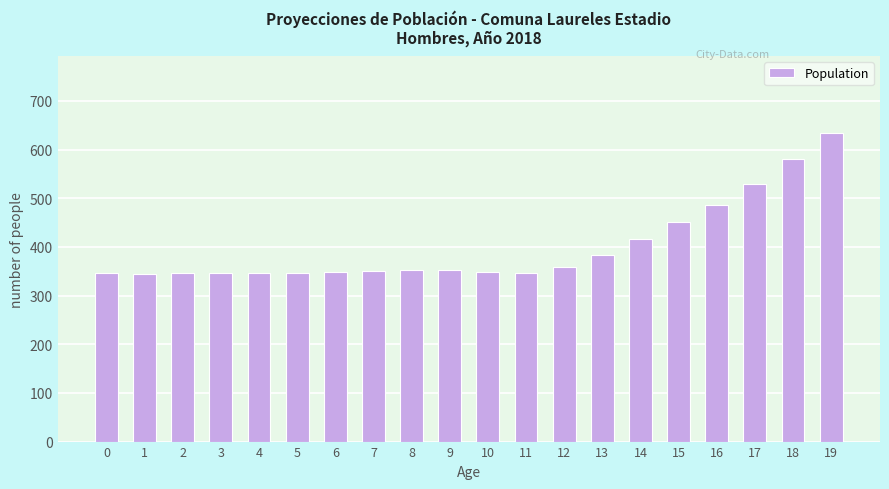

How many values are below 352?

10